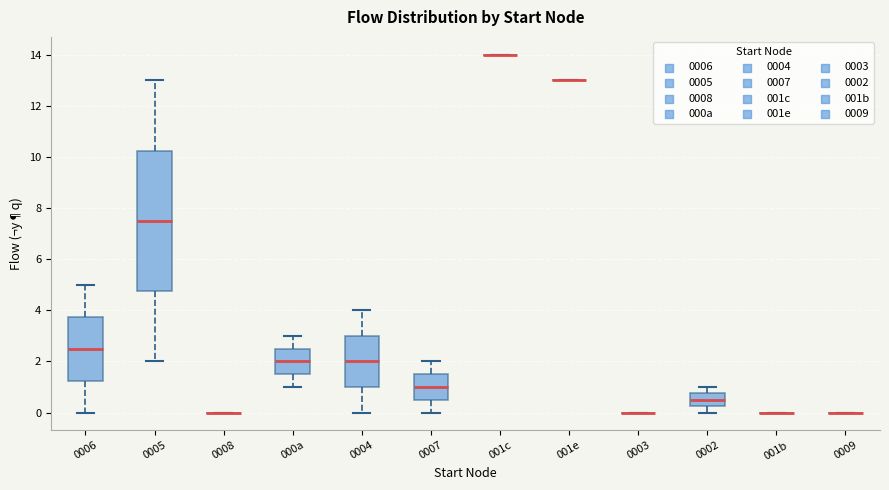

Reading left to right, read every box against the y-axis: the position of its median line, the range the box covers, and the ends of its whiskers. The values are not printed on the chart, so give them approximately, as read against the axis.

0006: median 2.6, box 1.2 to 3.8, whiskers 0.0 to 5.0
0005: median 7.6, box 4.8 to 10.2, whiskers 2.0 to 13.0
0008: box collapsed to a line at 0.0, whiskers 0.0 to 0.0
000a: median 2.0, box 1.6 to 2.6, whiskers 1.0 to 3.0
0004: median 2.0, box 1.0 to 3.0, whiskers 0.0 to 4.0
0007: median 1.0, box 0.6 to 1.6, whiskers 0.0 to 2.0
001c: box collapsed to a line at 14.0, whiskers 14.0 to 14.0
001e: box collapsed to a line at 13.0, whiskers 13.0 to 13.0
0003: box collapsed to a line at 0.0, whiskers 0.0 to 0.0
0002: median 0.6, box 0.2 to 0.8, whiskers 0.0 to 1.0
001b: box collapsed to a line at 0.0, whiskers 0.0 to 0.0
0009: box collapsed to a line at 0.0, whiskers 0.0 to 0.0